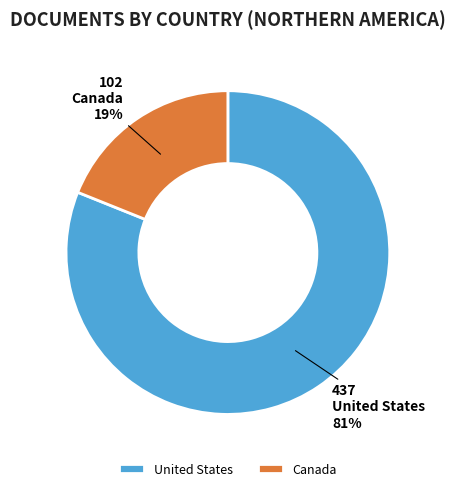

The United States slice represents 81% of the pie. True or false?

True